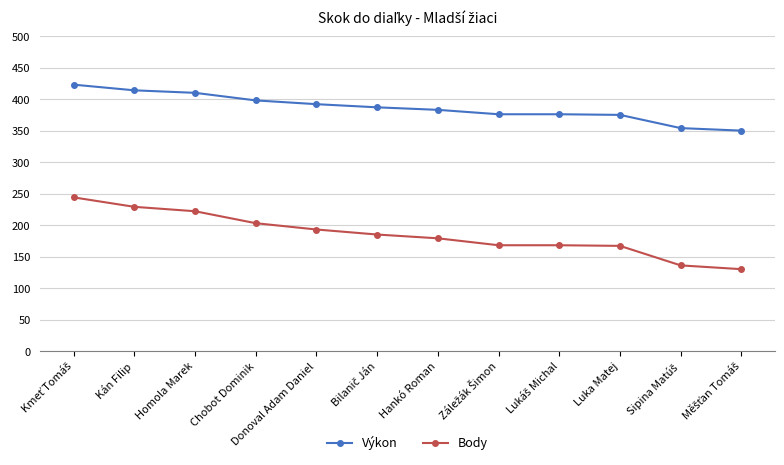

What is the total value across all series at Hankó Roman?

562